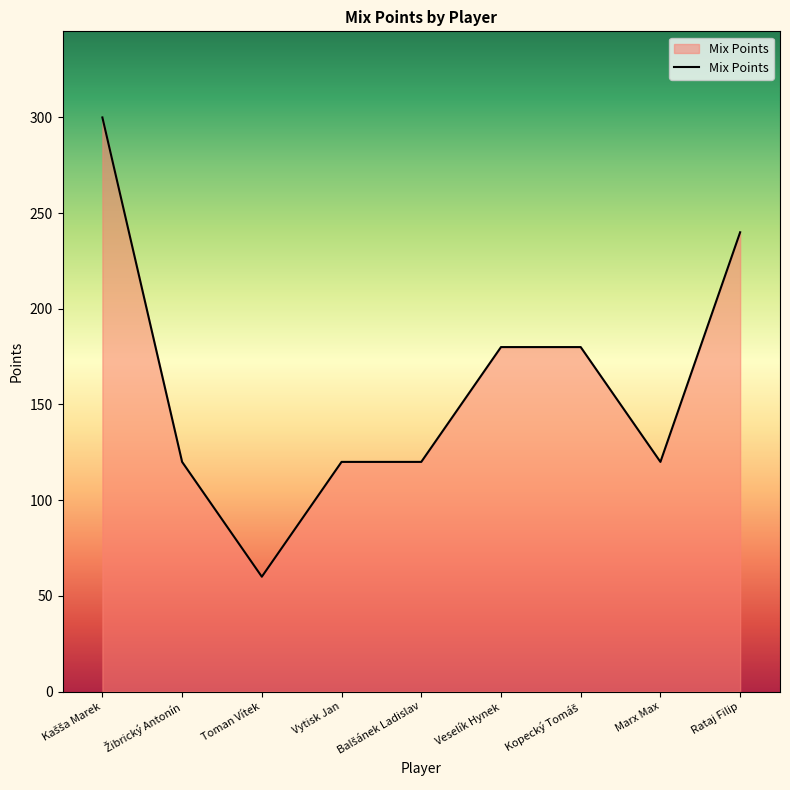

What is the difference between the maximum and minimum values?

240